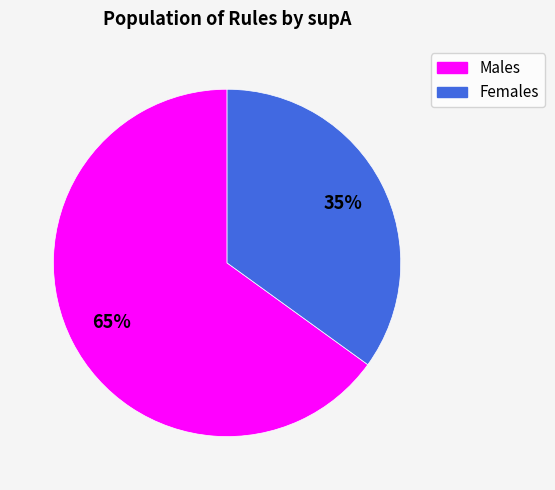

To the nearest percent, what is the difference between the largest and smallest slice percentages?

30%